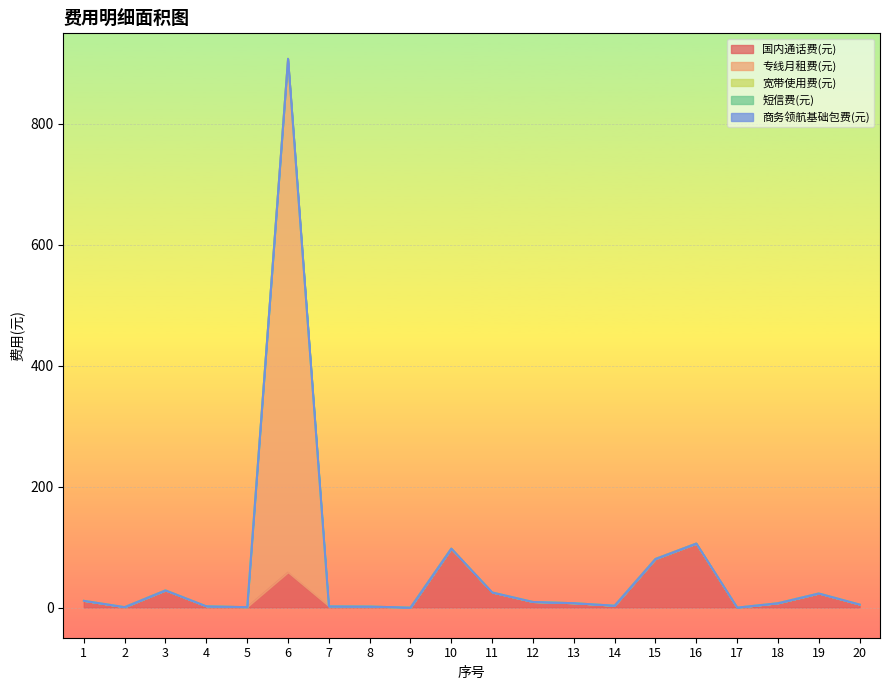

Which category has the highest value in the 短信费(元) series?

1